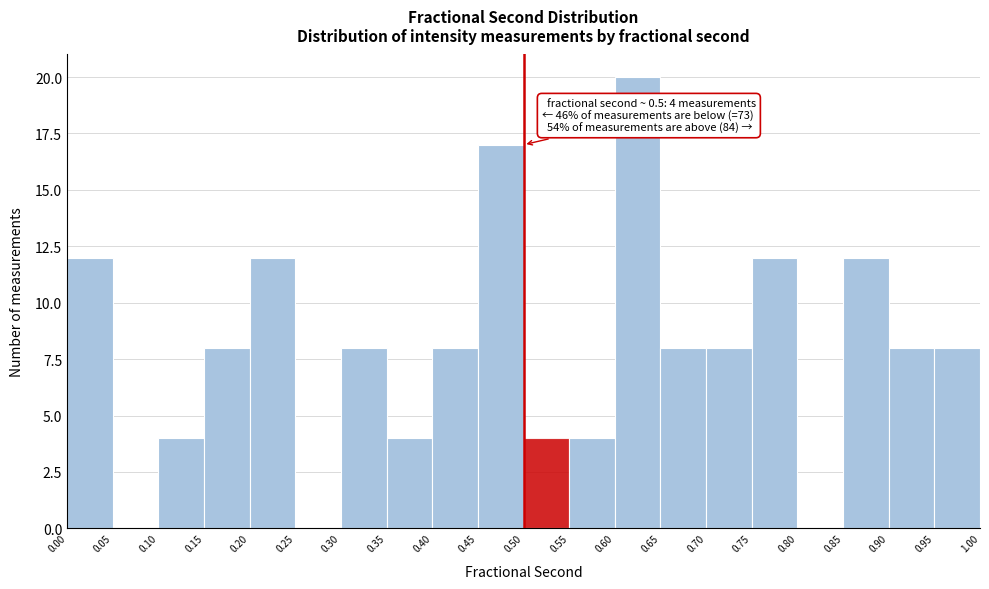

Over which range of the x-axis is the bar tallest?

0.60 to 0.65